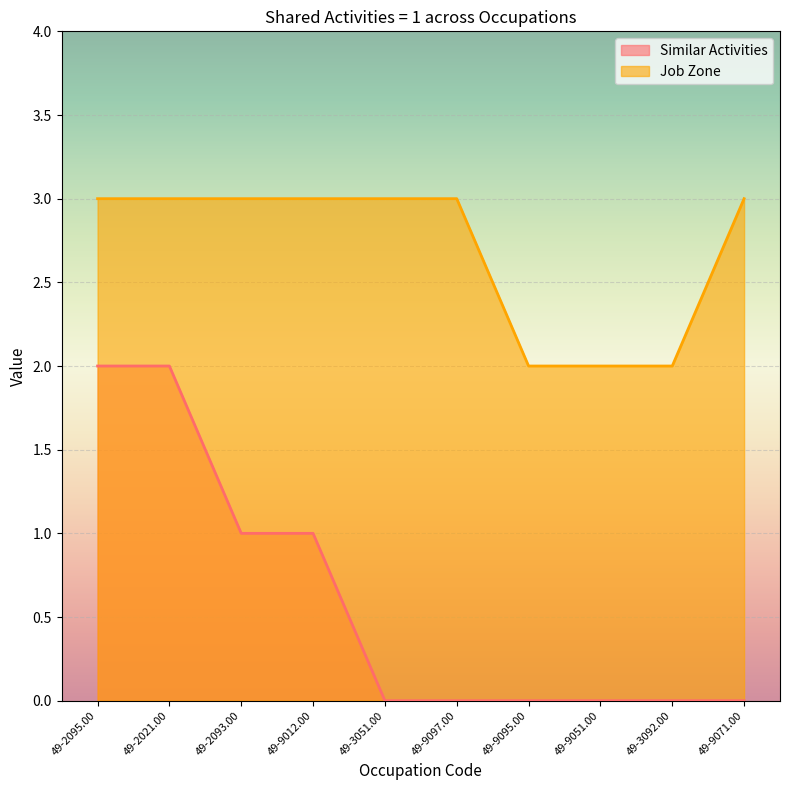

Reading left to right, list all the values displayed in this chart.

Similar Activities: 49-2095.00=2	49-2021.00=2	49-2093.00=1	49-9012.00=1	49-3051.00=0	49-9097.00=0	49-9095.00=0	49-9051.00=0	49-3092.00=0	49-9071.00=0
Job Zone: 49-2095.00=3	49-2021.00=3	49-2093.00=3	49-9012.00=3	49-3051.00=3	49-9097.00=3	49-9095.00=2	49-9051.00=2	49-3092.00=2	49-9071.00=3